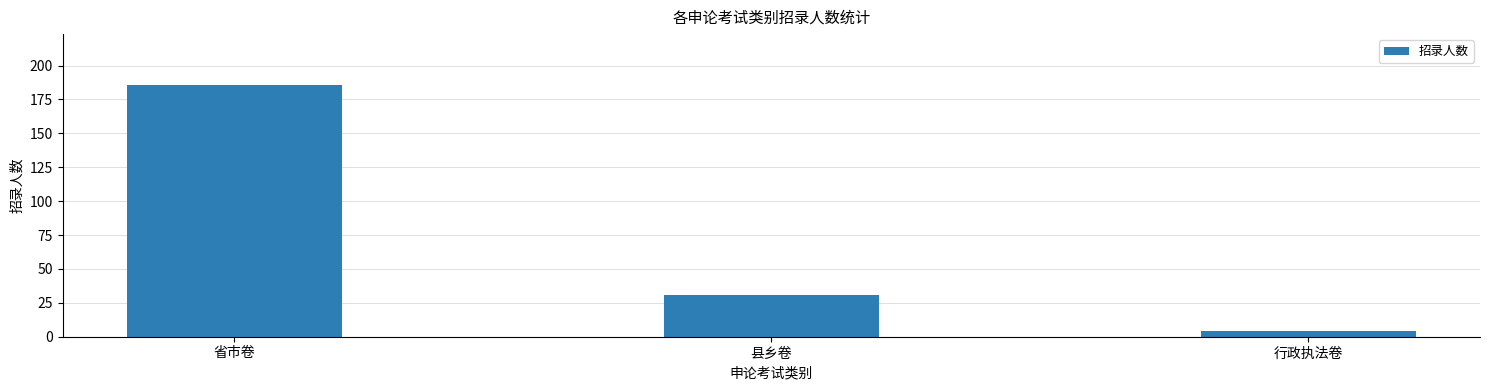

Rank the categories by value from highest to lowest.

省市卷, 县乡卷, 行政执法卷